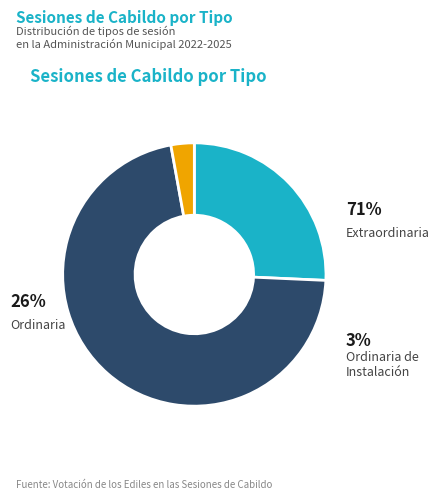

What is the largest slice in the pie chart?

Ordinaria